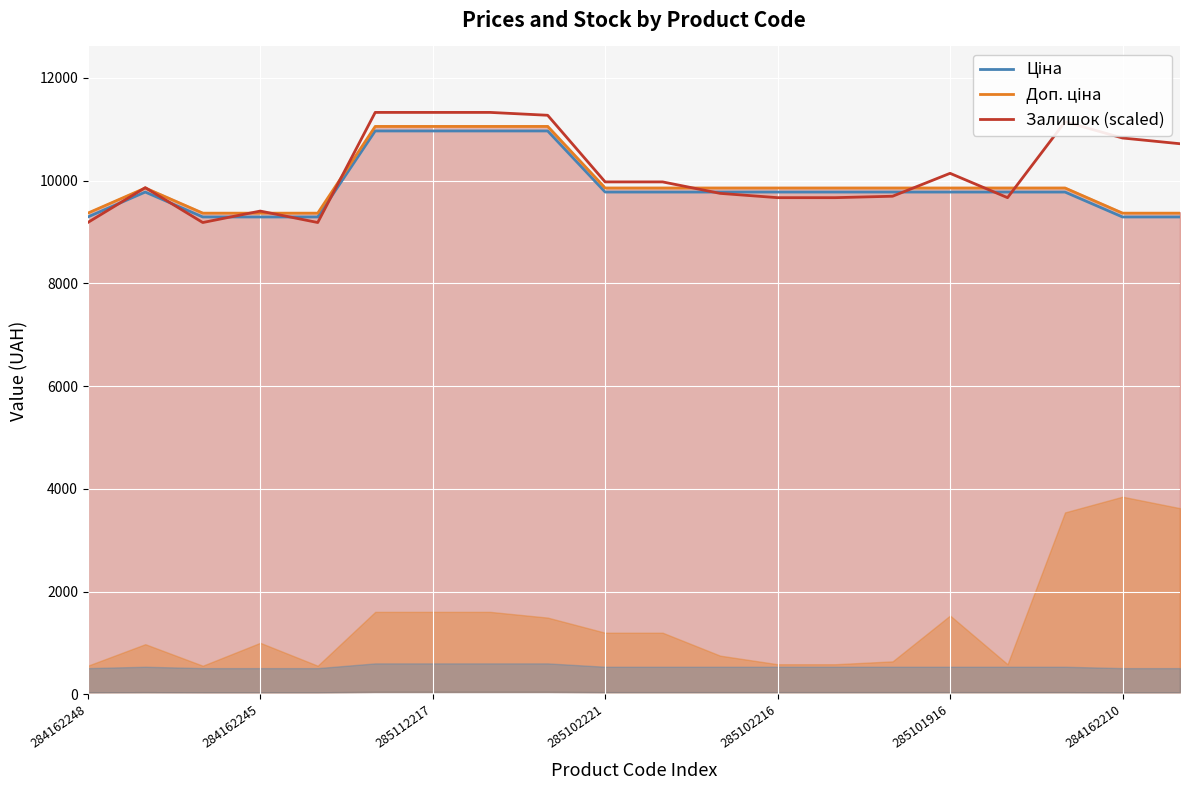

True or false: Ціна and Доп. ціна intersect in this chart.

False